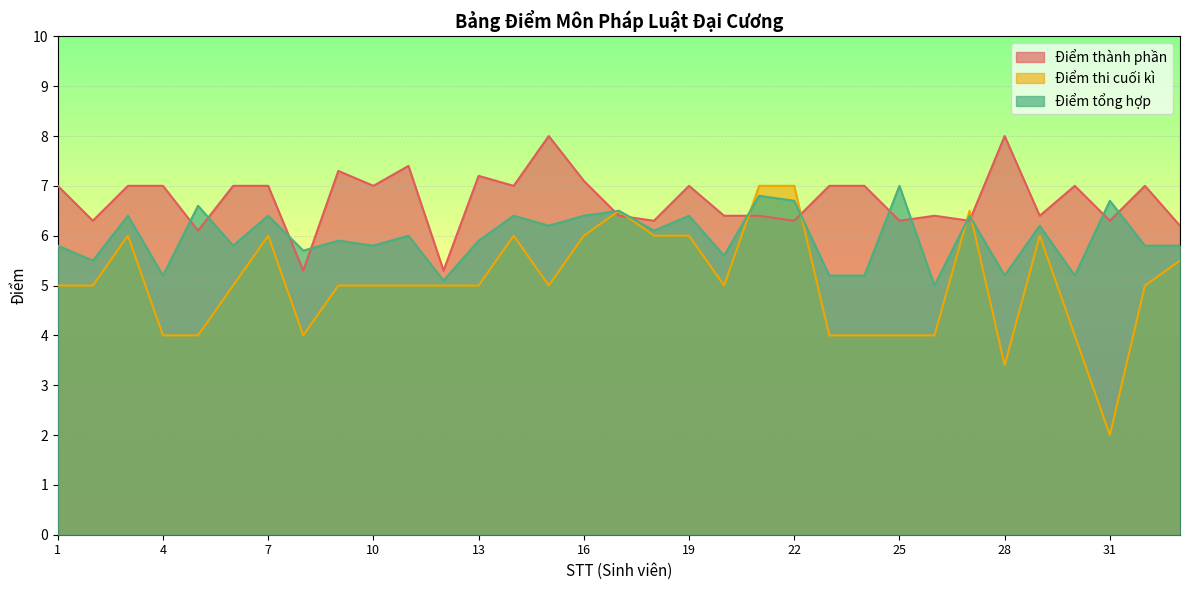

The Điểm tổng hợp series shows 6.7 at 22. True or false?

True